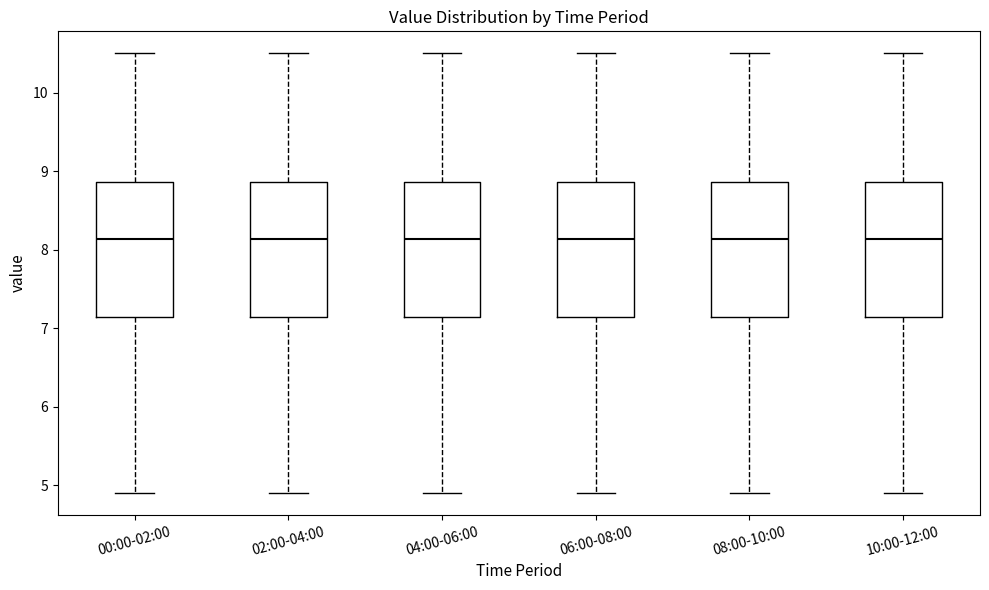

Reading left to right, read every box against the y-axis: the position of its median line, the range the box covers, and the ends of its whiskers. The values are not printed on the chart, so give them approximately, as read against the axis.

00:00-02:00: median 8.1, box 7.1 to 8.9, whiskers 4.9 to 10.5
02:00-04:00: median 8.1, box 7.1 to 8.9, whiskers 4.9 to 10.5
04:00-06:00: median 8.1, box 7.1 to 8.9, whiskers 4.9 to 10.5
06:00-08:00: median 8.1, box 7.1 to 8.9, whiskers 4.9 to 10.5
08:00-10:00: median 8.1, box 7.1 to 8.9, whiskers 4.9 to 10.5
10:00-12:00: median 8.1, box 7.1 to 8.9, whiskers 4.9 to 10.5